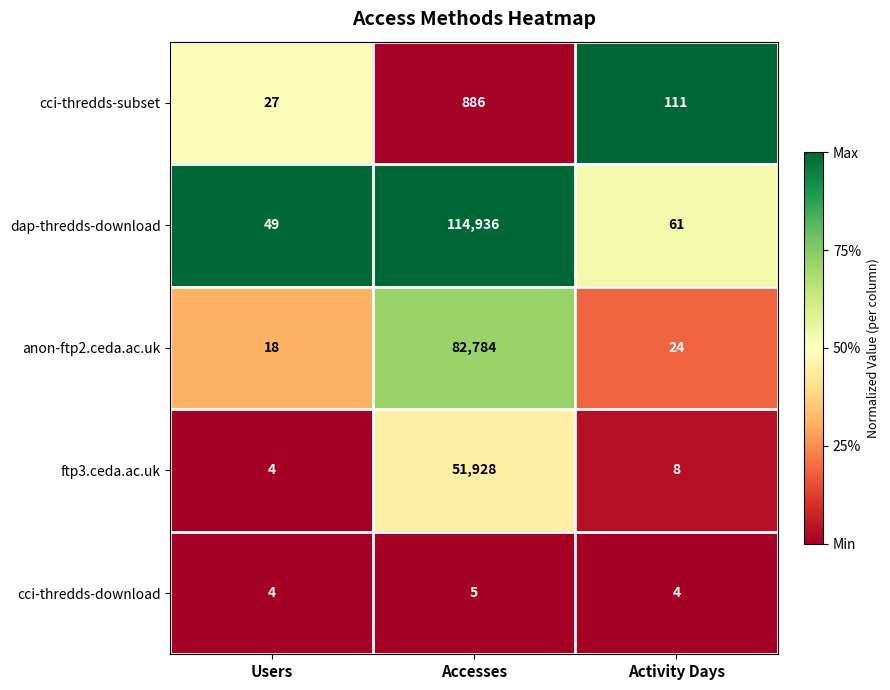

Which series has the largest total across all categories?

dap-thredds-download